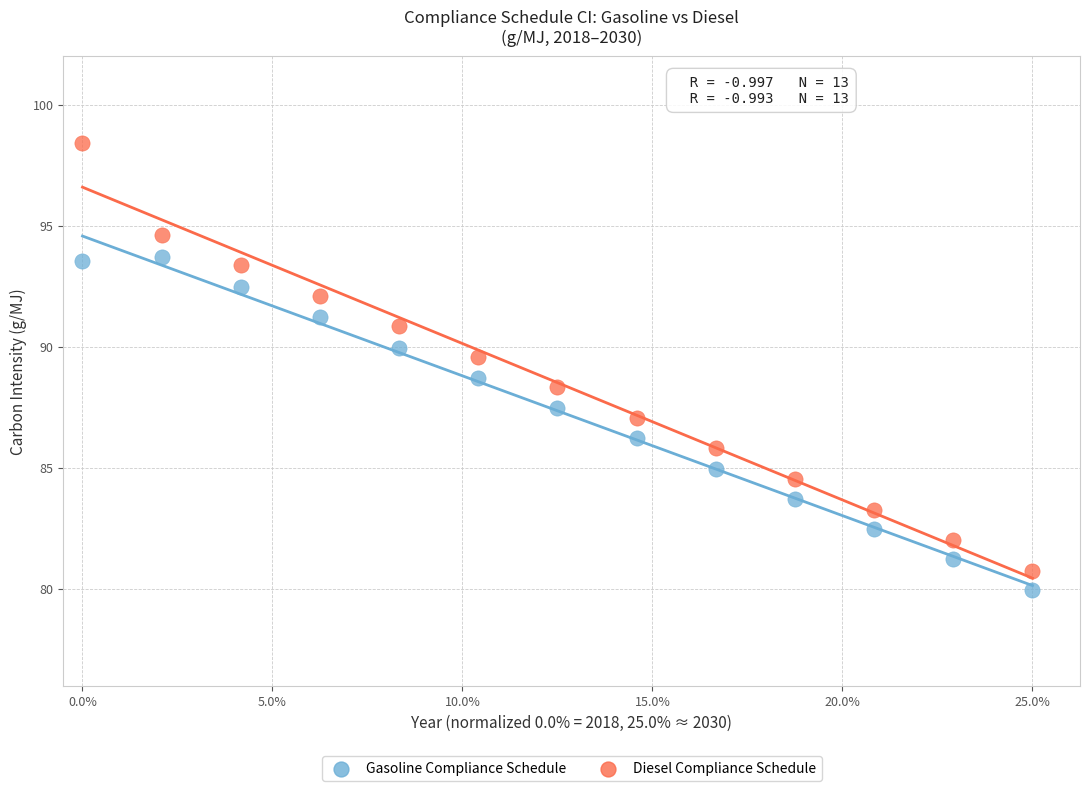

Which series has the largest Y range (max minus min)?

Diesel Compliance Schedule